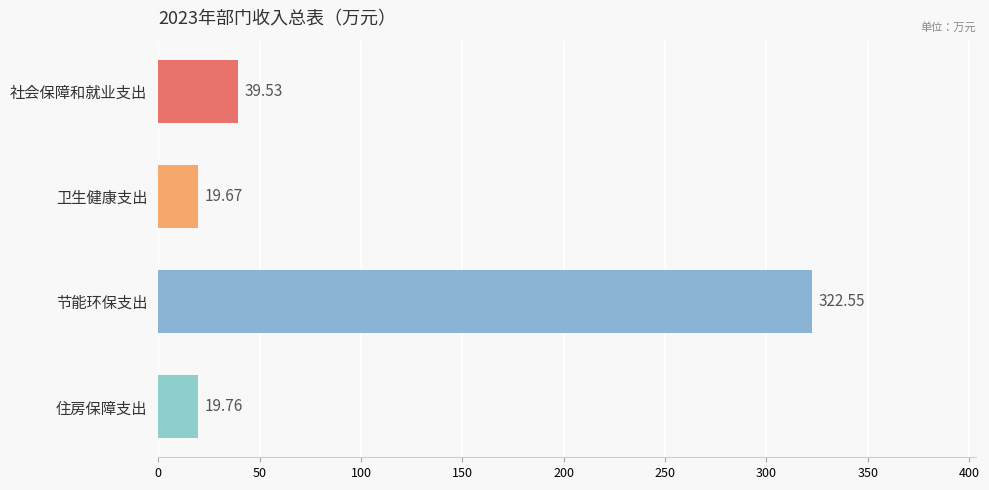

What is the maximum value shown in the chart?

322.6